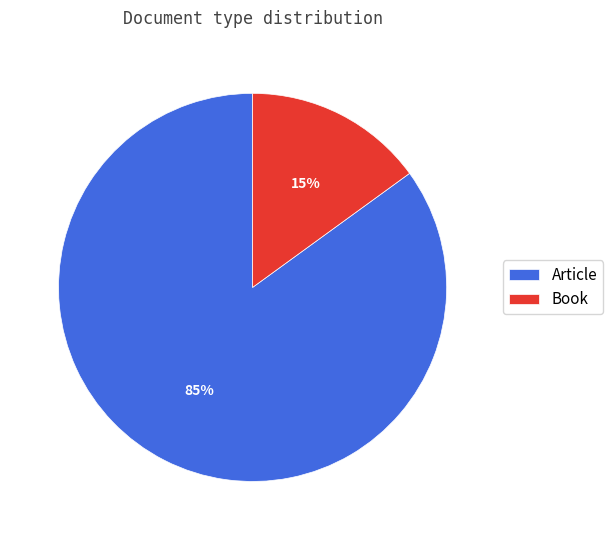

Does Article account for over 50% of the chart?

Yes